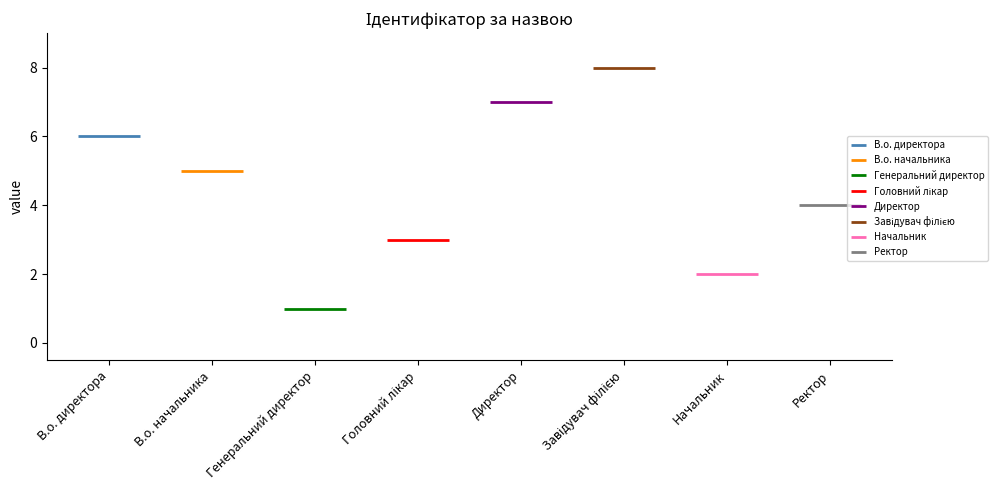

Which label corresponds to the smallest value in the chart?

Генеральний директор